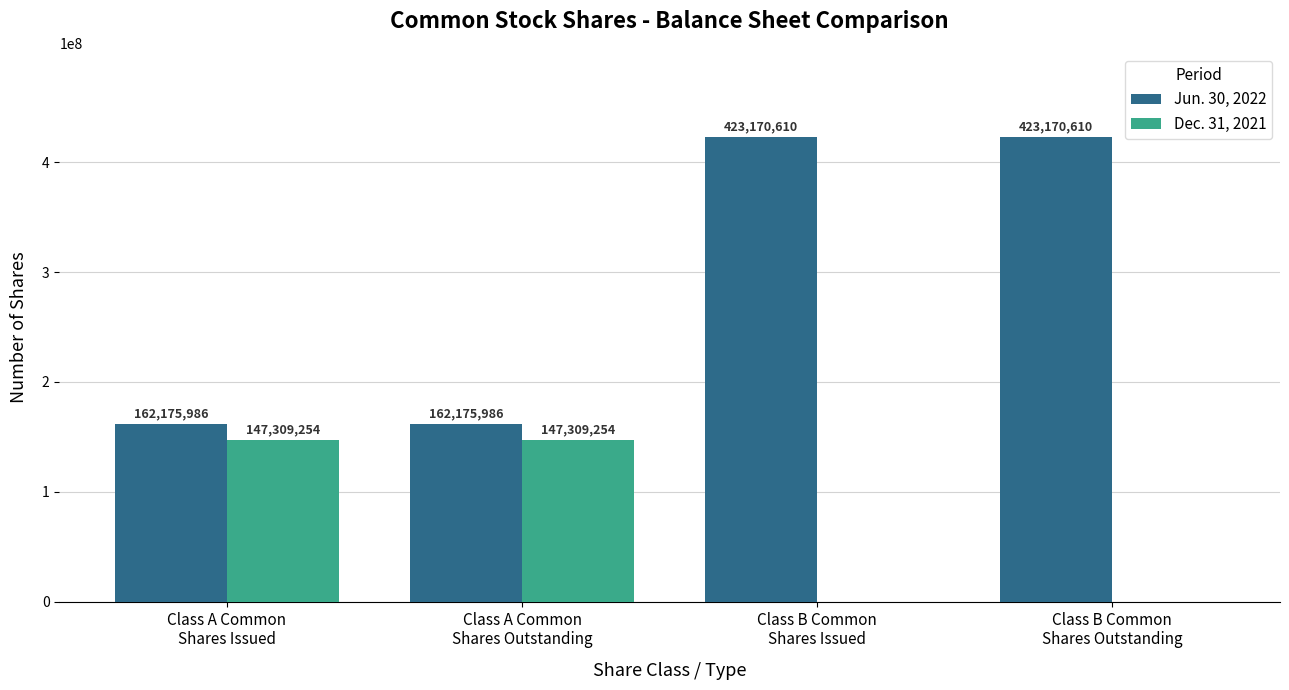

Reading left to right, transcribe all the data shown in this chart.

Jun. 30, 2022: Class A Common
Shares Issued=162175986	Class A Common
Shares Outstanding=162175986	Class B Common
Shares Issued=423170610	Class B Common
Shares Outstanding=423170610
Dec. 31, 2021: Class A Common
Shares Issued=147309254	Class A Common
Shares Outstanding=147309254	Class B Common
Shares Issued=0	Class B Common
Shares Outstanding=0